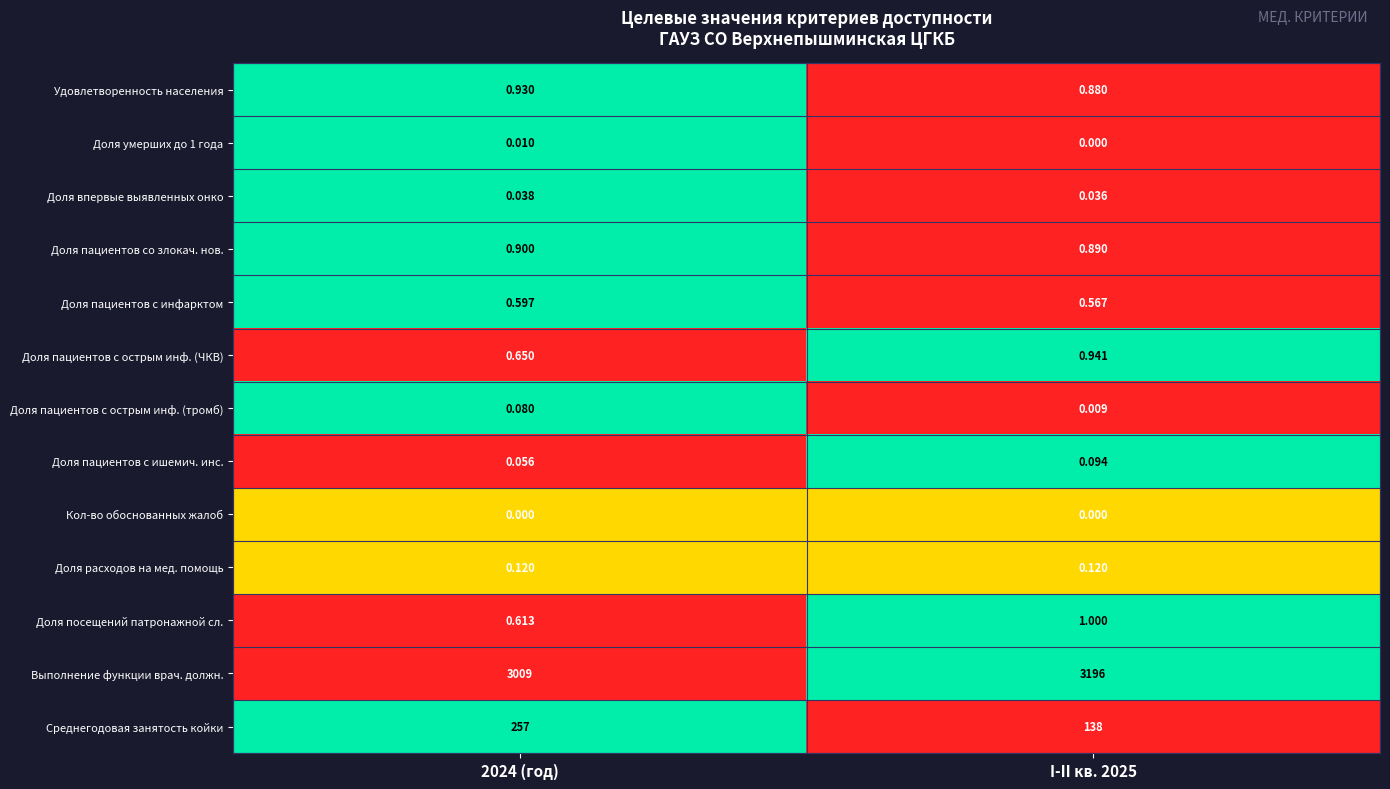

Which series has the largest total across all categories?

Выполнение функции врач. должн.